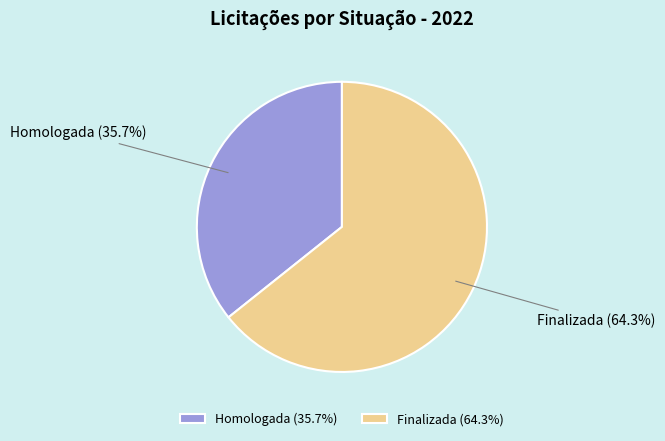

How many segments does this pie chart have?

2